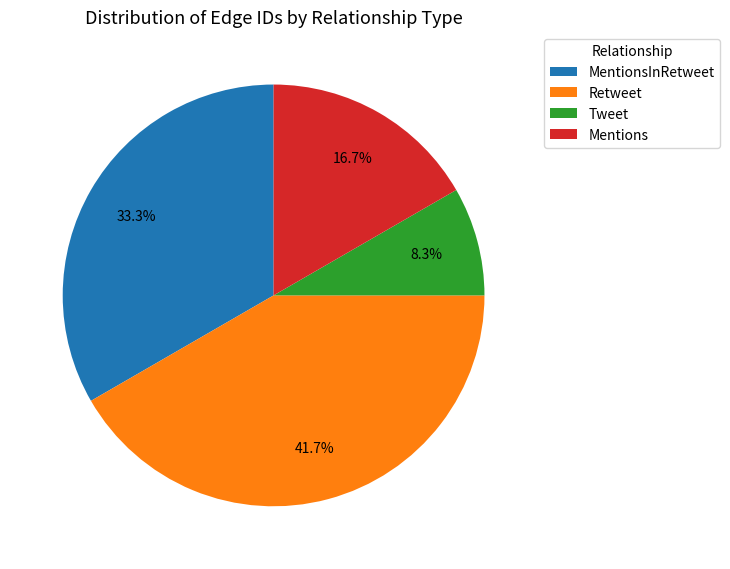

Which category has the smallest portion of the pie?

Tweet